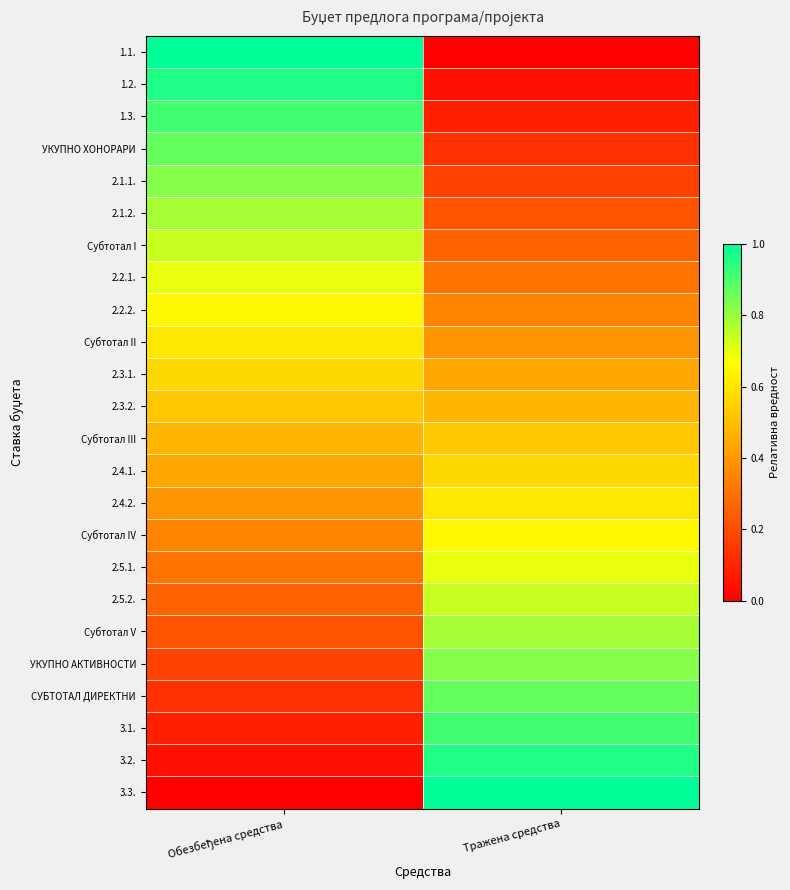

At which category is the sum across all series the highest?

Обезбеђена средства